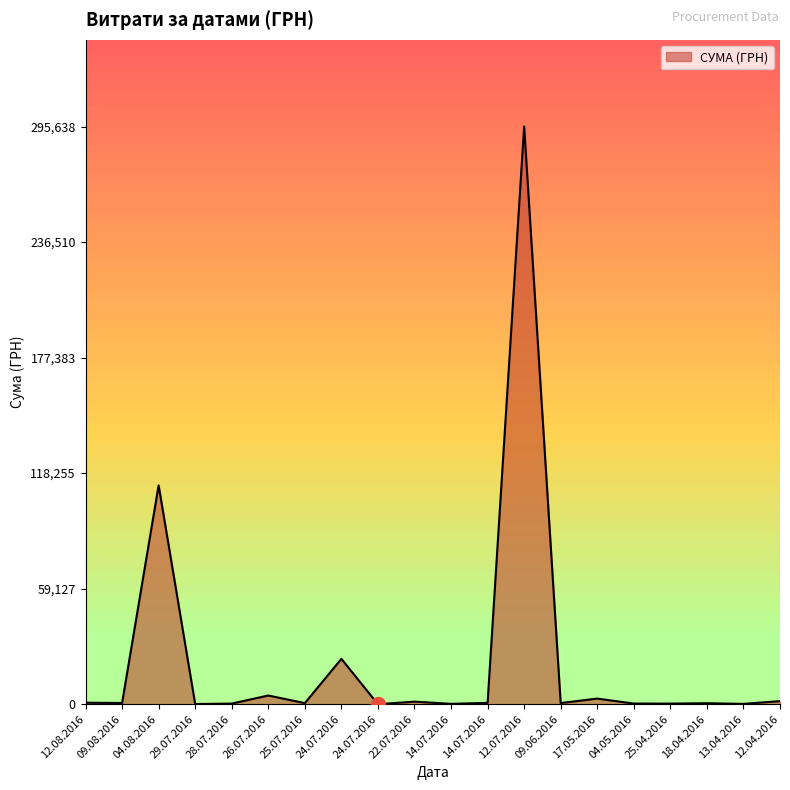

Does the chart display data point markers on the line(s)?

No